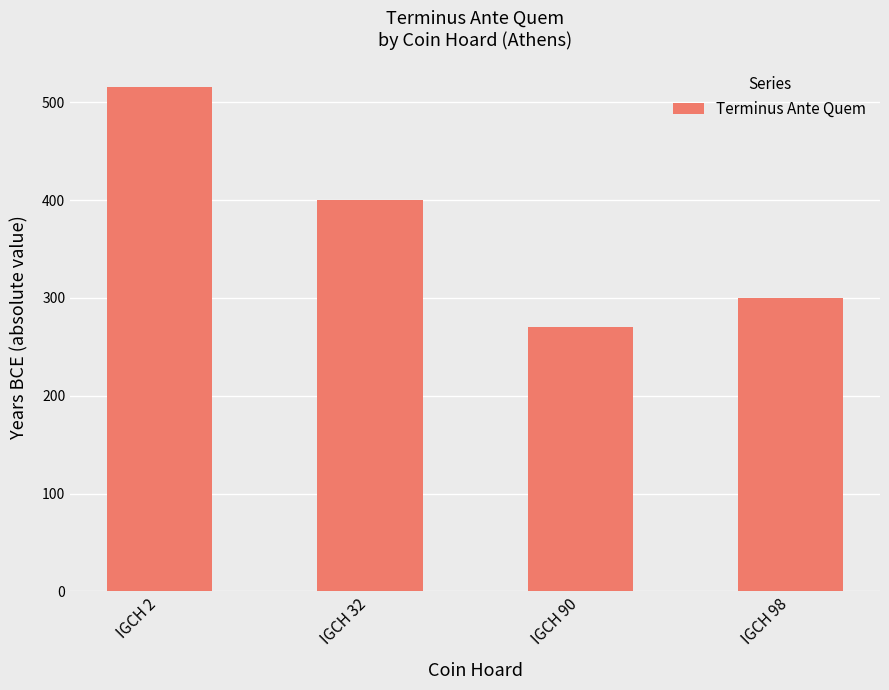

List the labels in order of value, smallest first.

IGCH 90, IGCH 98, IGCH 32, IGCH 2